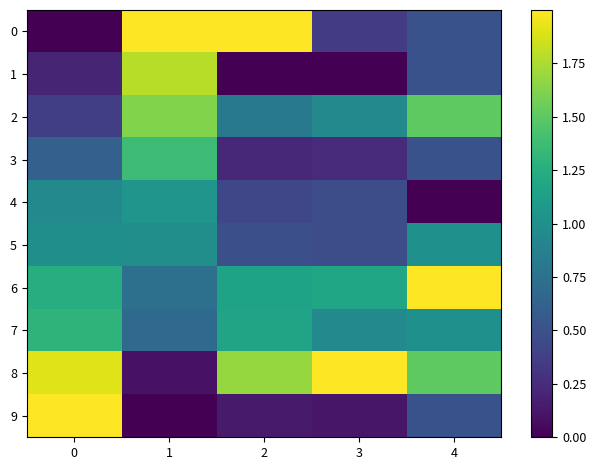

Which has a higher value, 0 or 4?

4